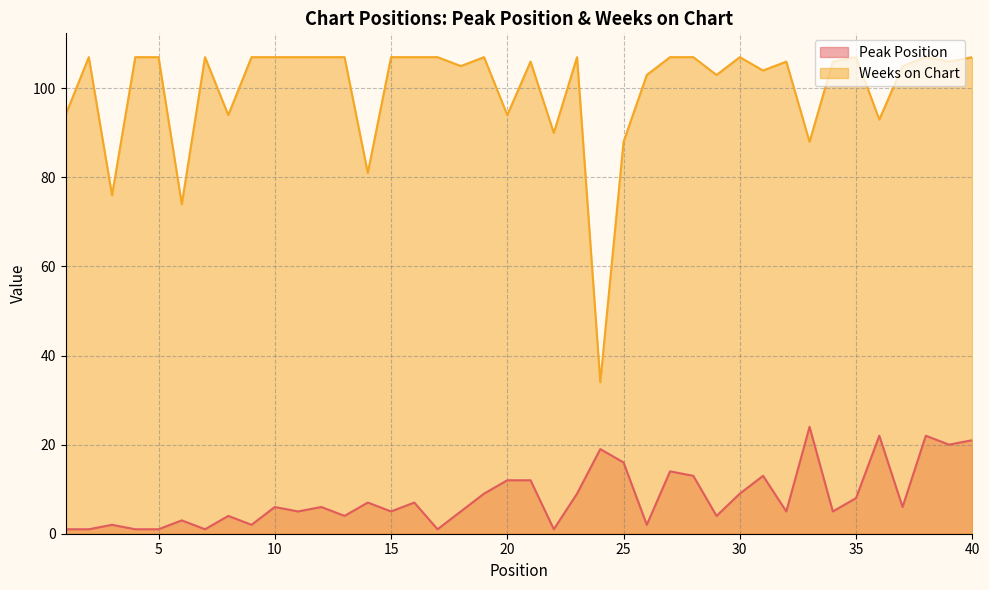

Is the value of Weeks on Chart at 32 greater than the value of Peak Position at 31?

Yes